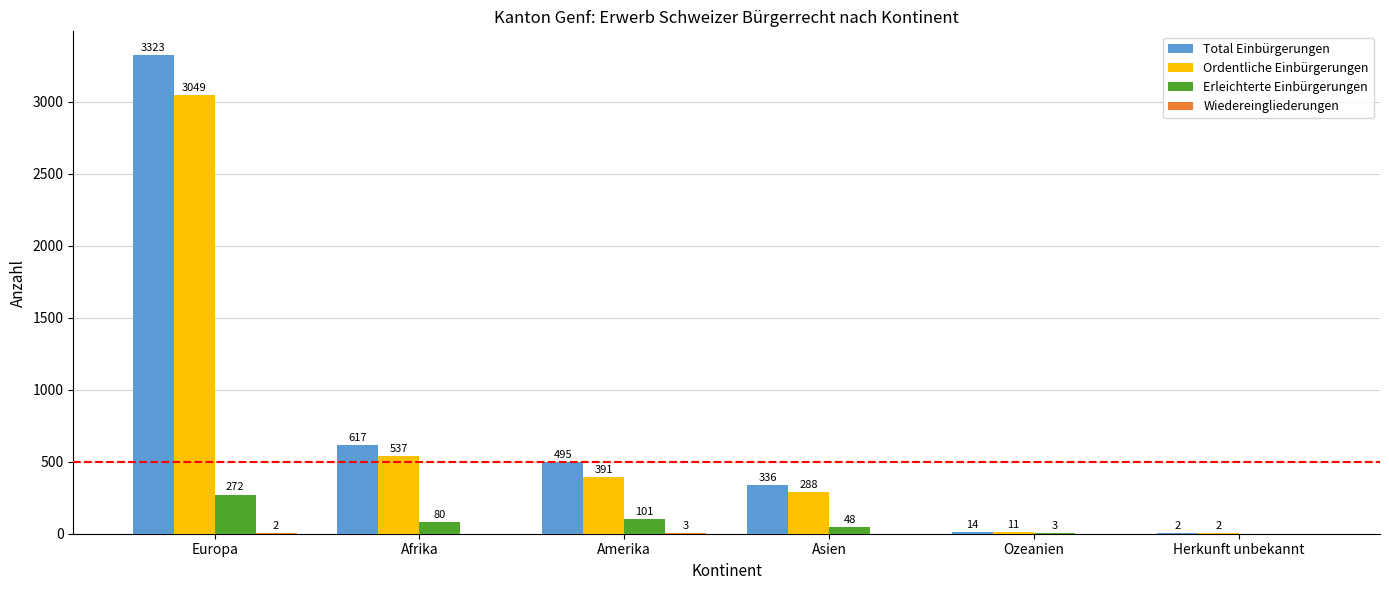

Is the value of Erleichterte Einbürgerungen at Europa greater than the value of Total Einbürgerungen at Amerika?

No